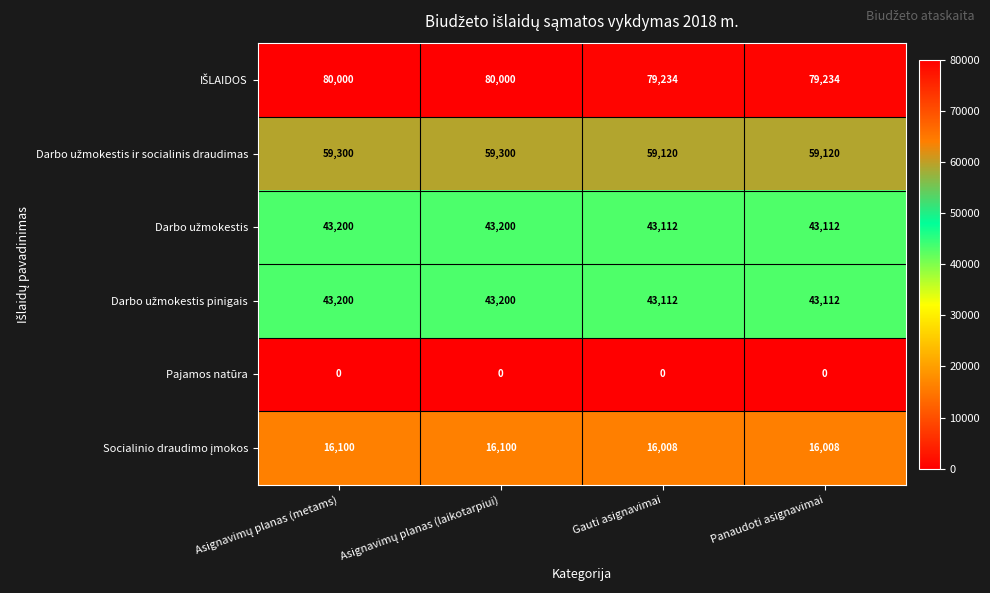

At how many categories does at least one series exceed 14298?

4